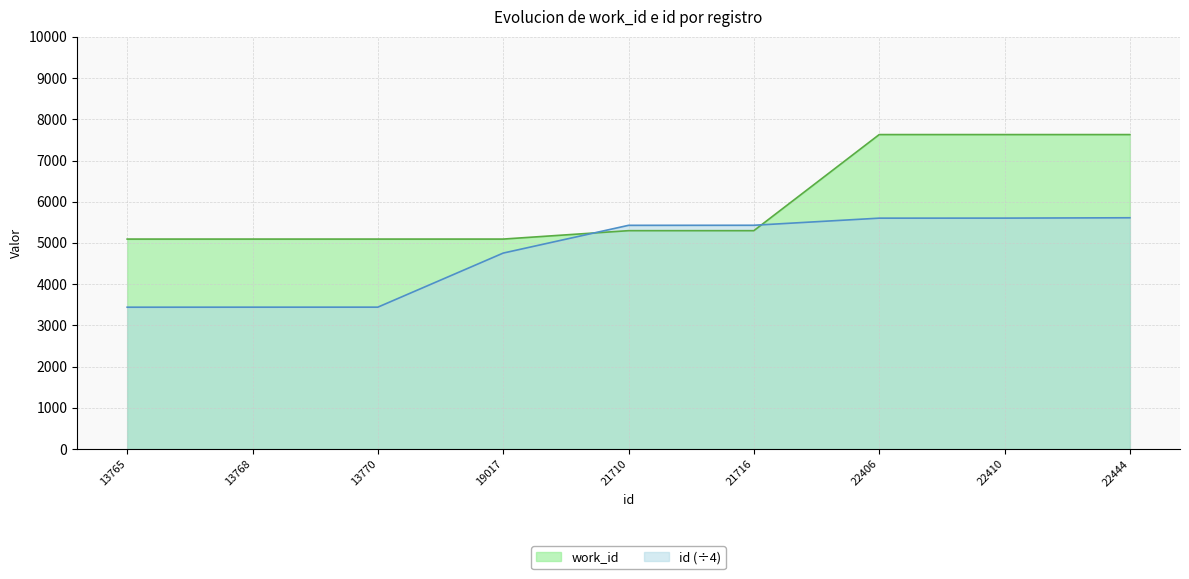

What is the value of the id point at the 3rd from the left?

3442.5